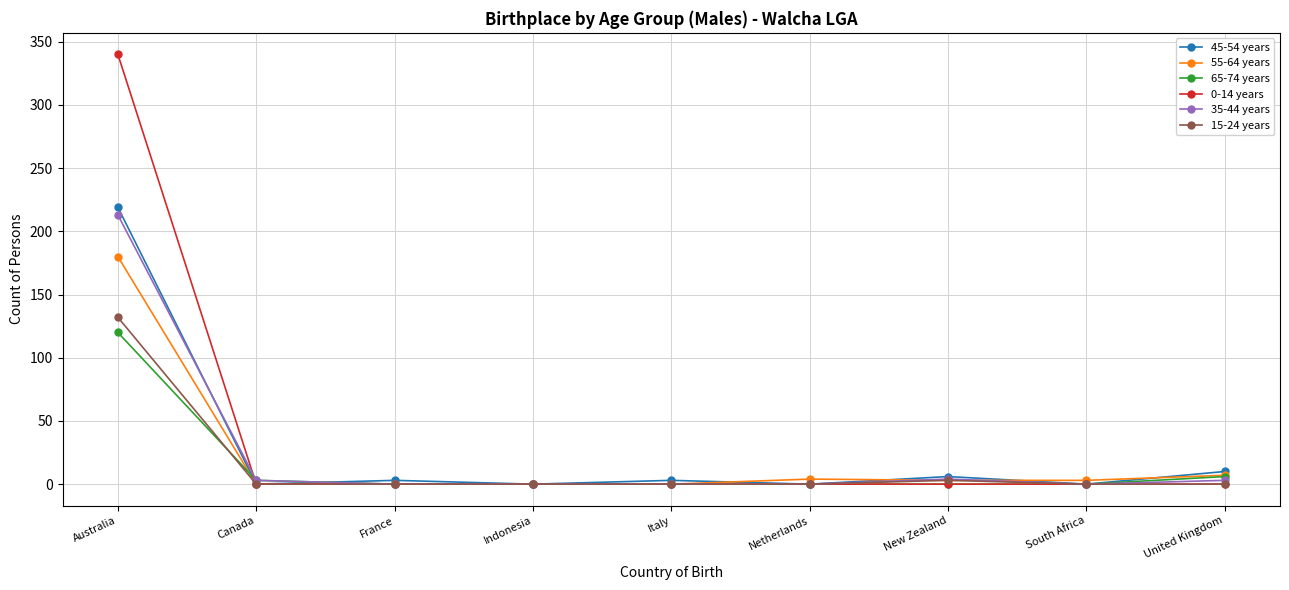

True or false: 65-74 years and 15-24 years intersect in this chart.

True